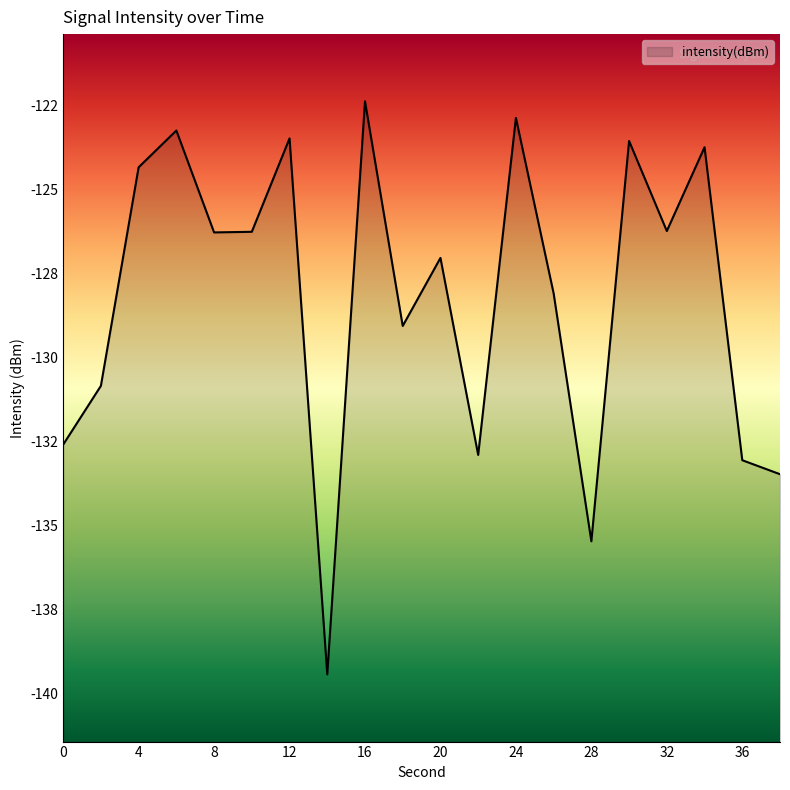

How many data points does each series have?

20